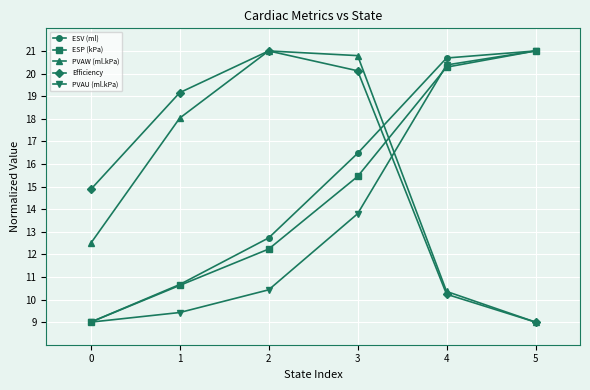

Does the chart have visible grid lines?

Yes